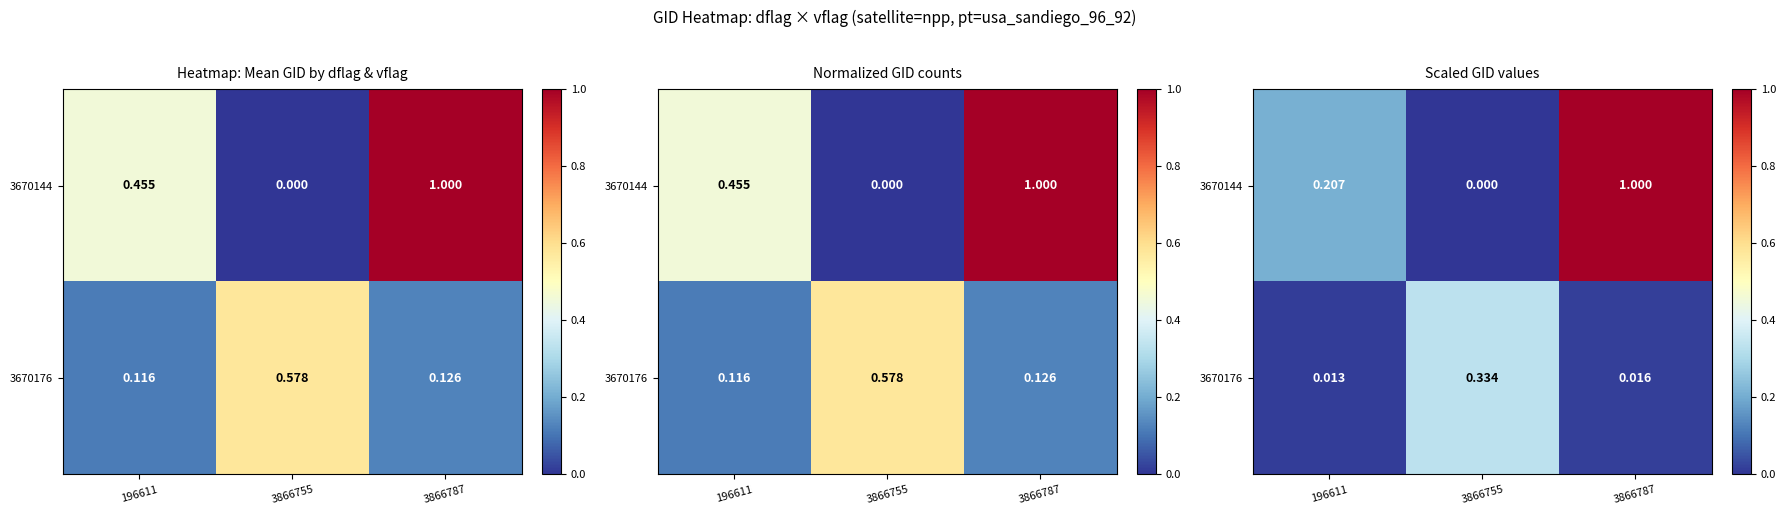

What is the total value across all series at 196611?

0.2